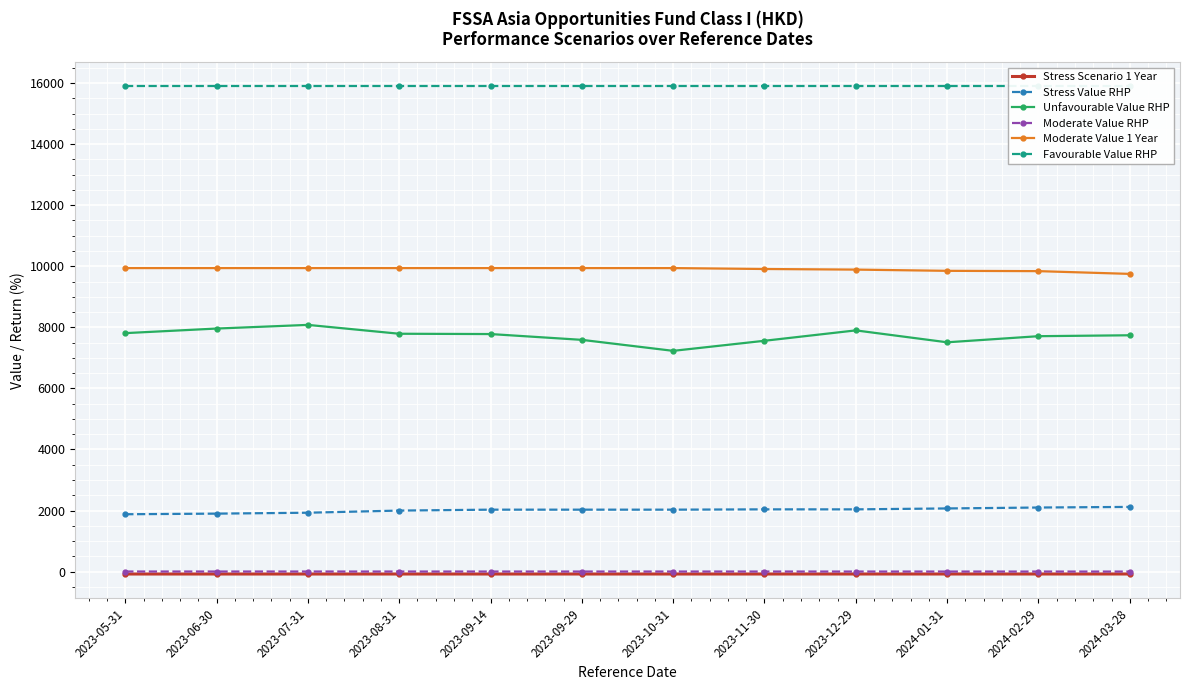

True or false: Favourable Value RHP has more than 0 interior local peaks.

False